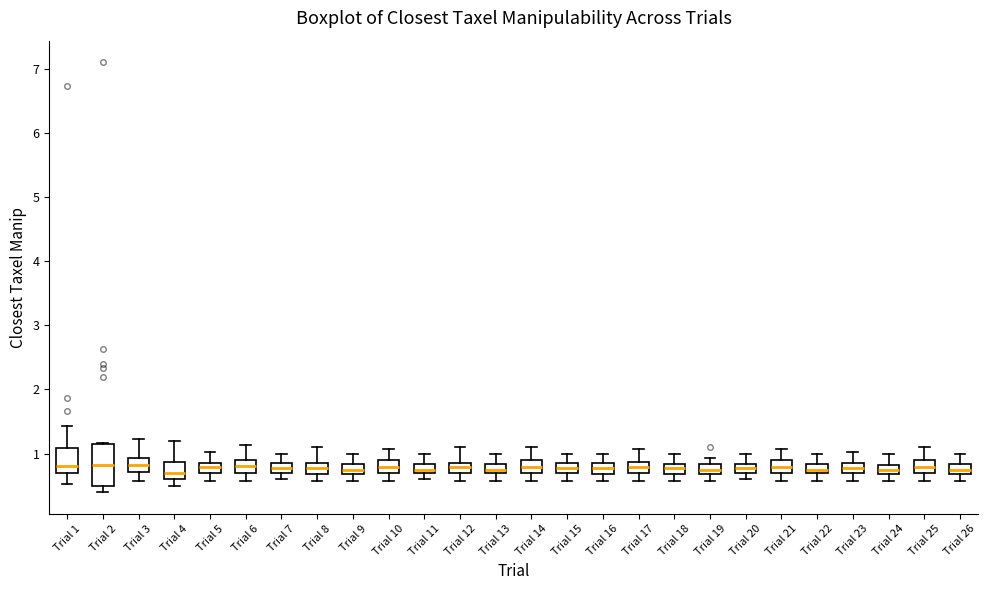

Where is the upper edge of the box for Trial 11 on the y-axis? The values are not printed on the chart, so give them approximately, as read against the axis.

0.8